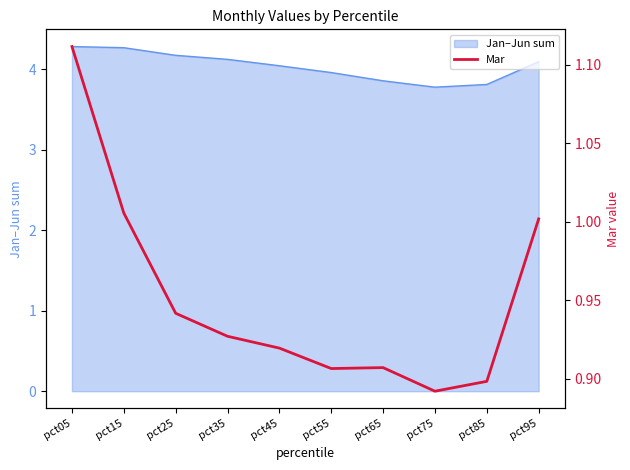

True or false: Jan–Jun sum has a value of 1.4 at pct25.

False